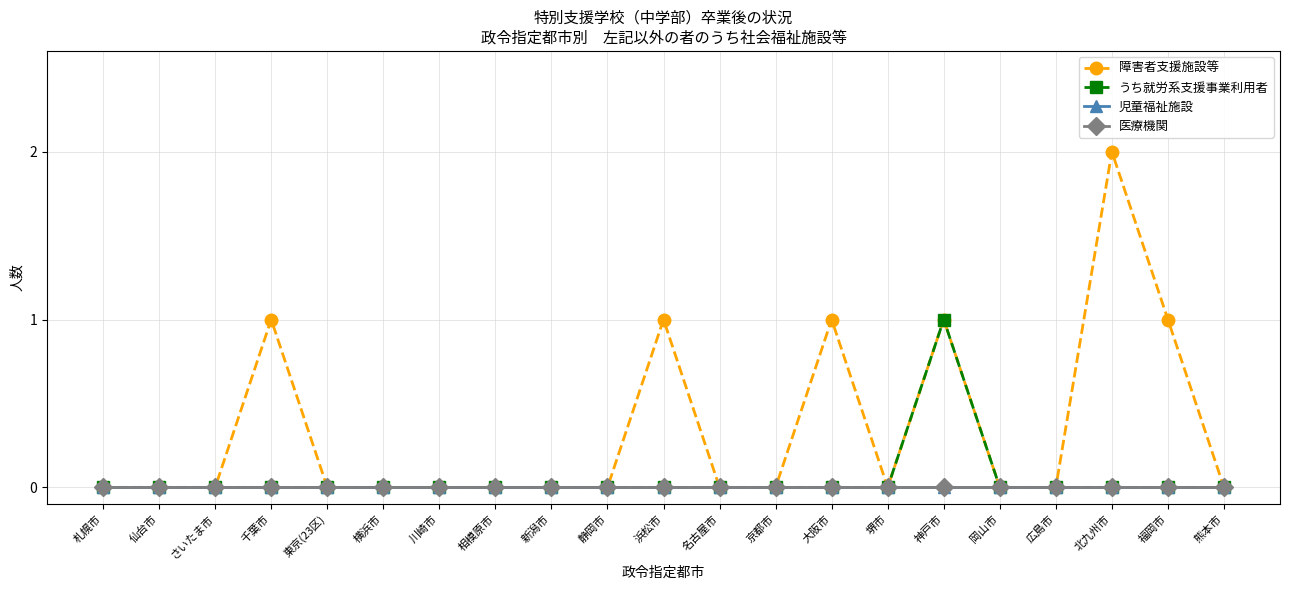

Which series changed the most between 仙台市 and 神戸市?

障害者支援施設等